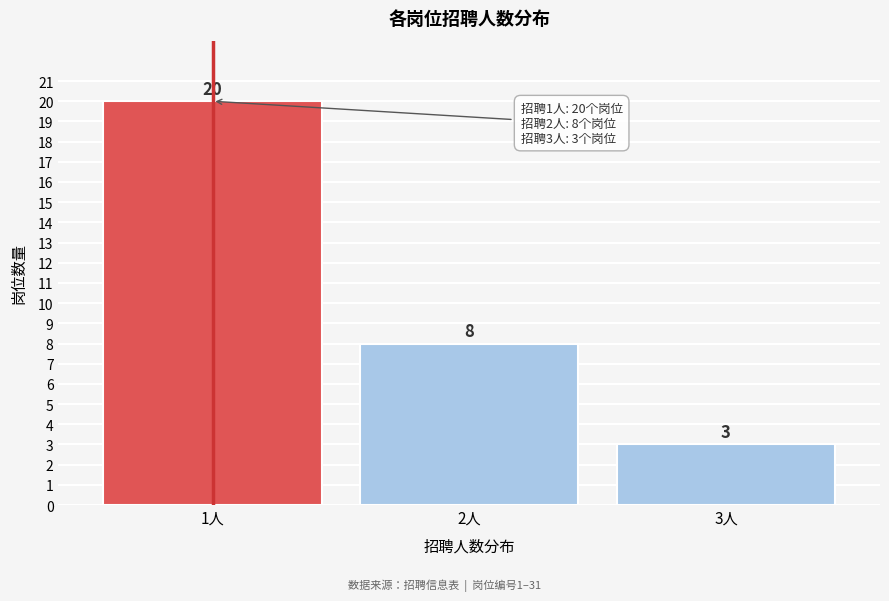

Reading left to right, transcribe all the data shown in this chart.

1人=20	2人=8	3人=3